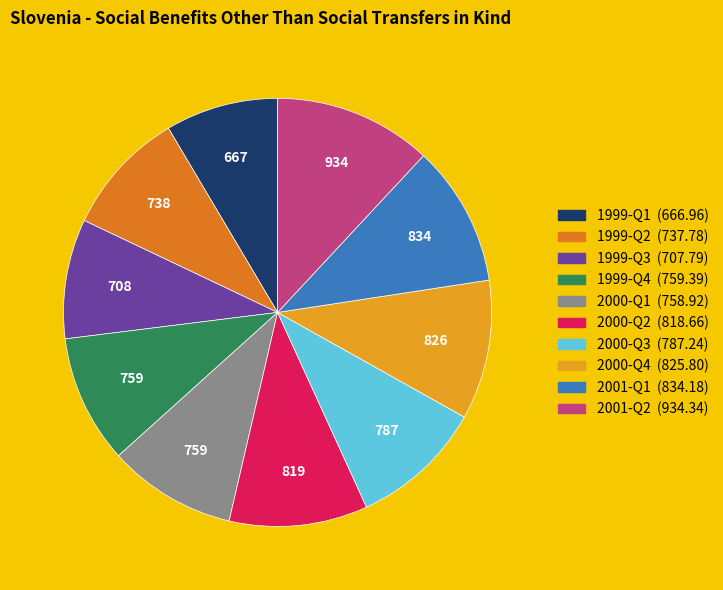

Does 2001-Q2 account for over 50% of the chart?

No